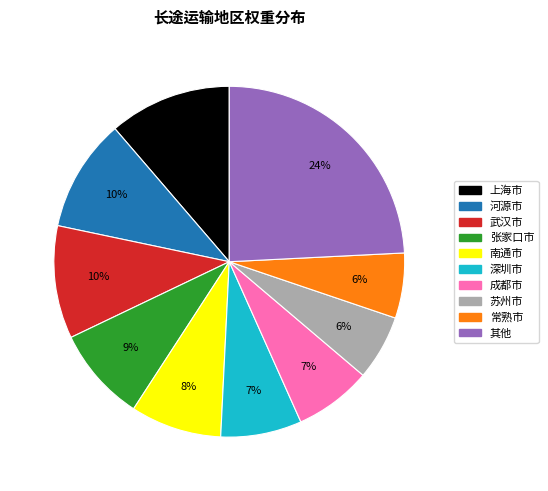

Is the sum of 武汉市 and 深圳市 greater than half?

No